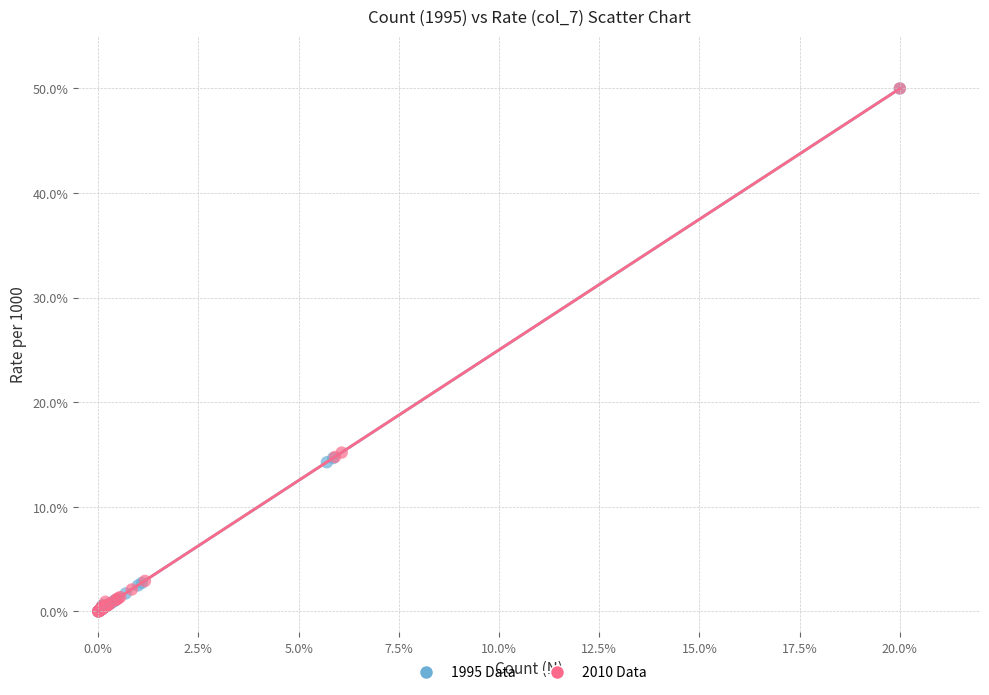

What are all the series names shown in the legend?

1995 Data, 2010 Data